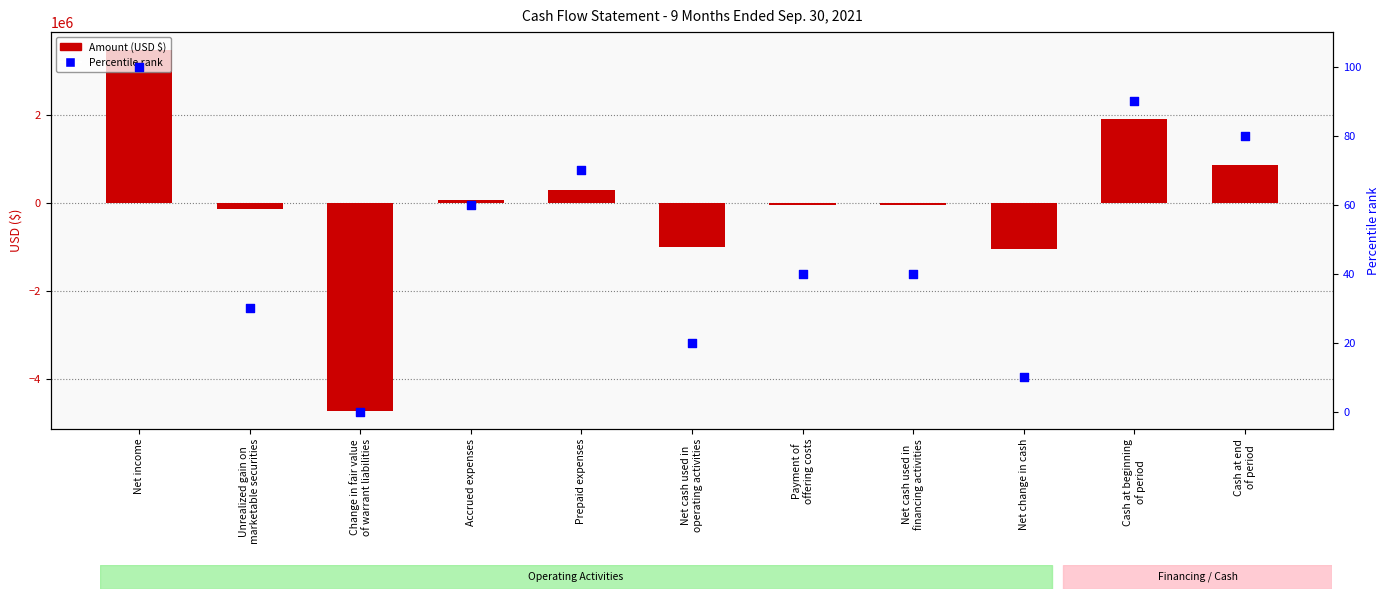

What is the total value across all series at Net income?

3490195